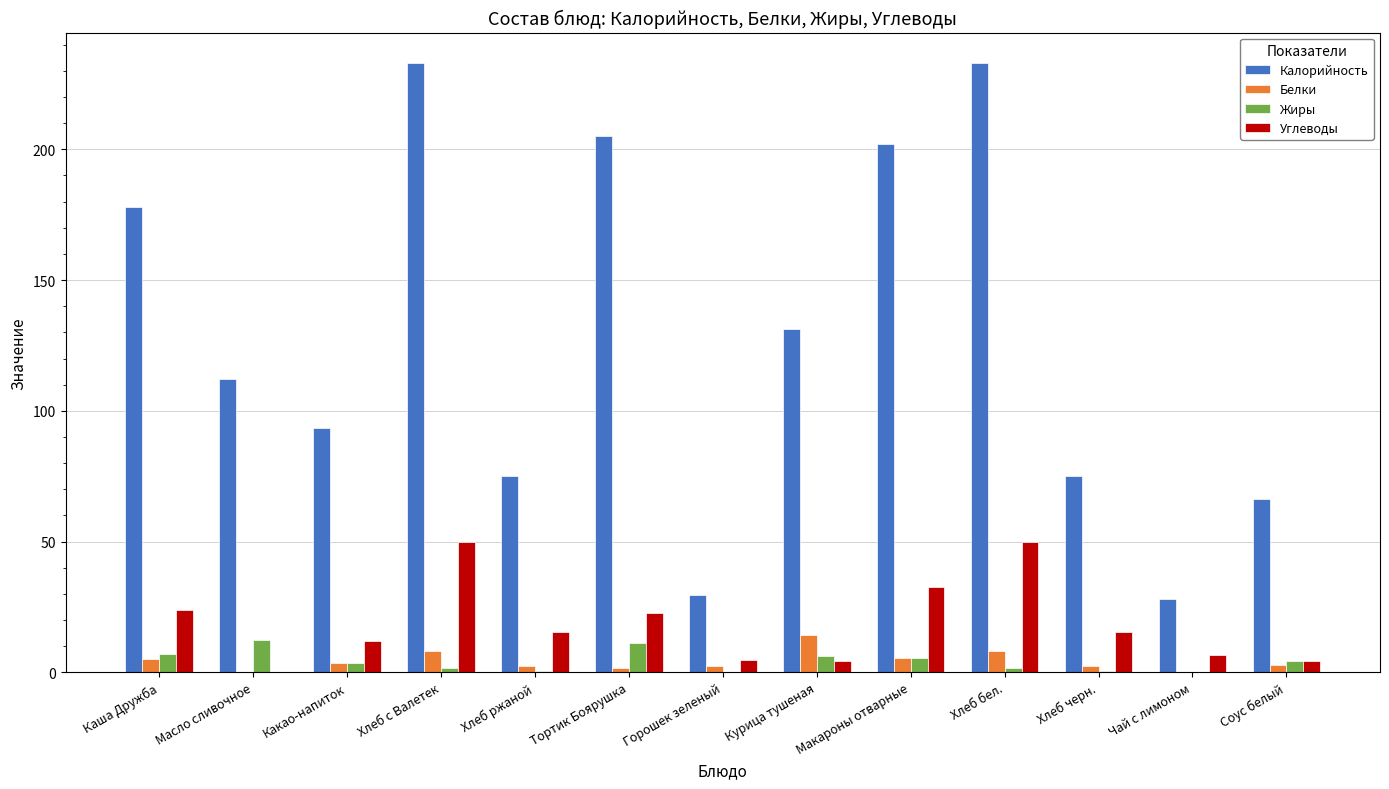

Are the bars grouped side by side (vs. stacked)?

Yes